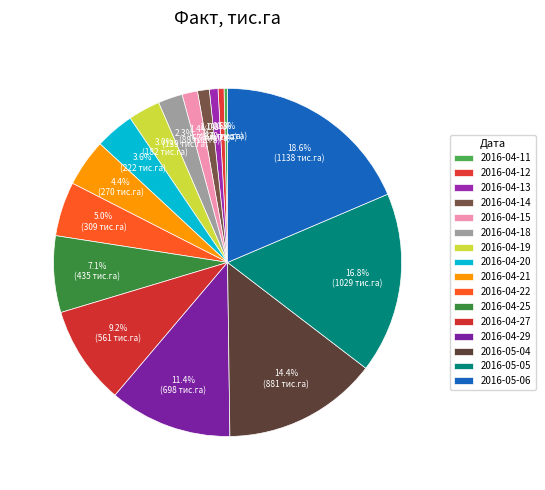

Does any single category account for the majority?

No